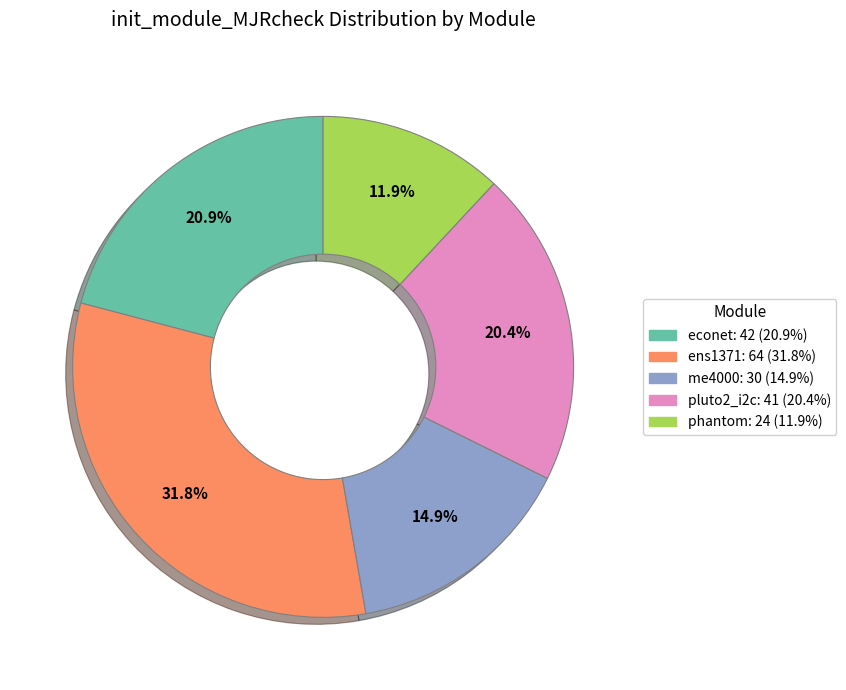

Which has a higher value, ens1371 or me4000?

ens1371